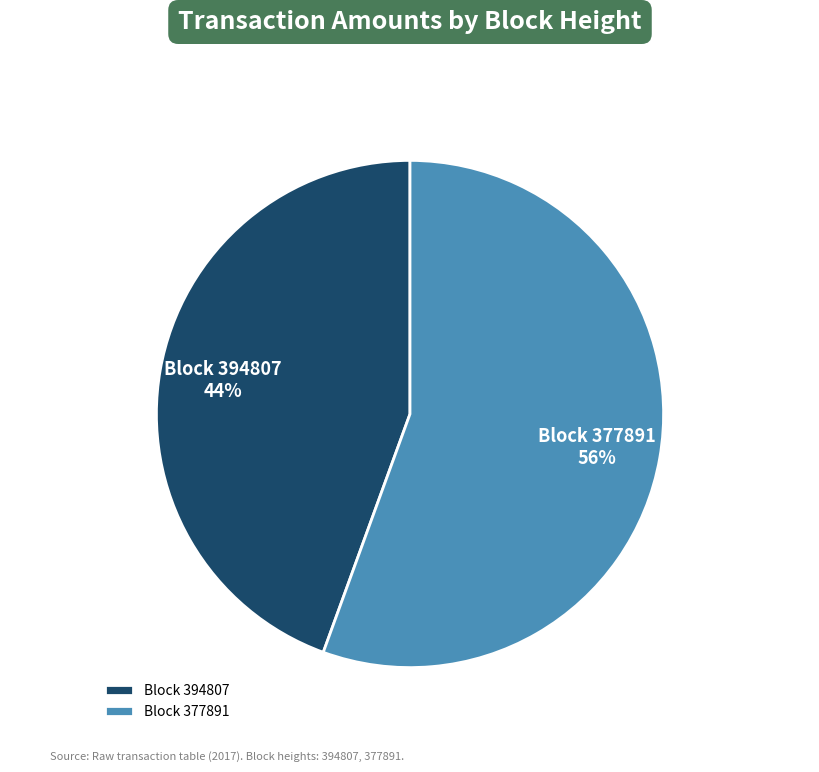

Rank the categories by value from lowest to highest.

Block 394807, Block 377891